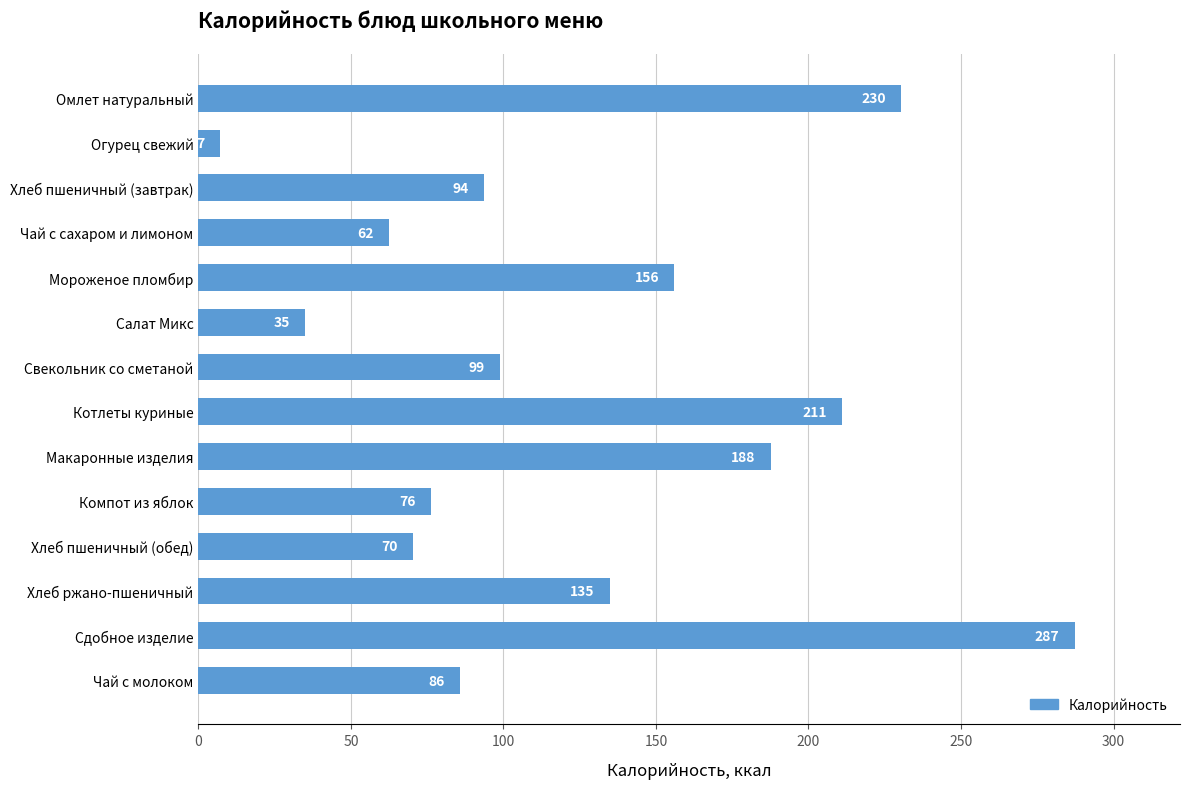

What is the approximate value at Мороженое пломбир?

156.0